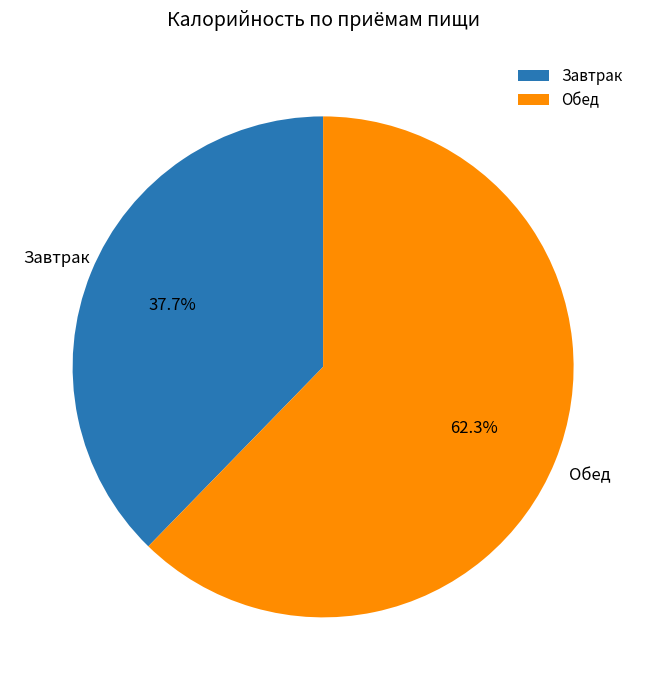

Which category accounts for the majority?

Обед